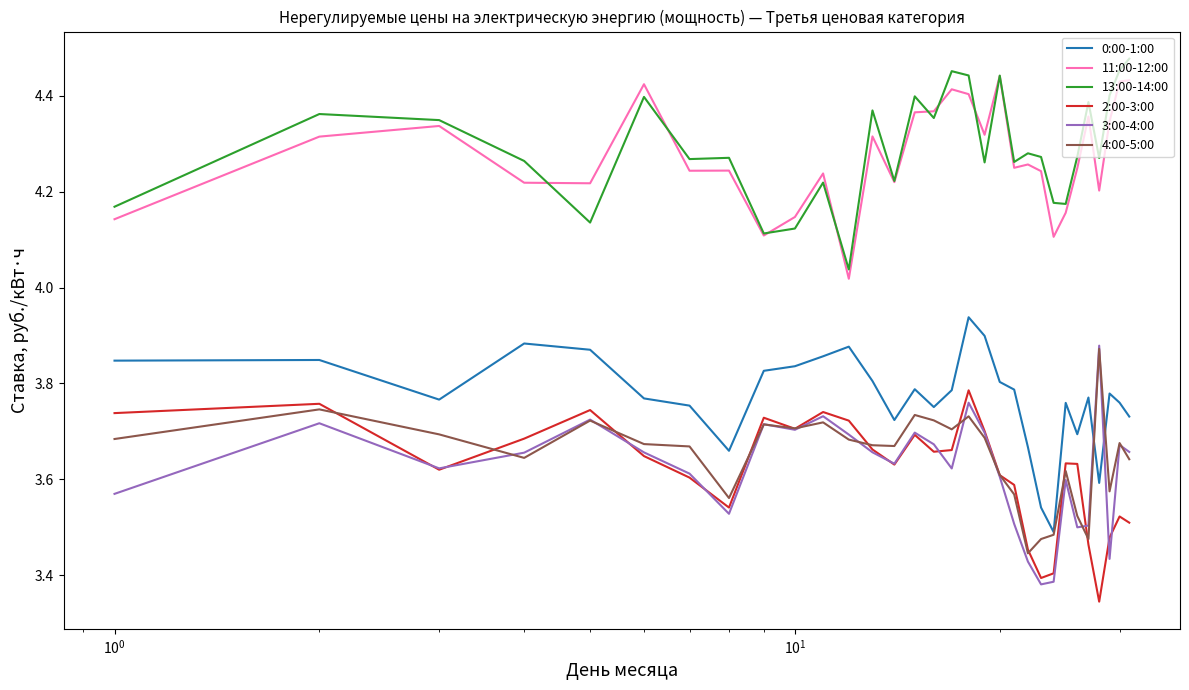

What are all the series names shown in the legend?

0:00-1:00, 11:00-12:00, 13:00-14:00, 2:00-3:00, 3:00-4:00, 4:00-5:00